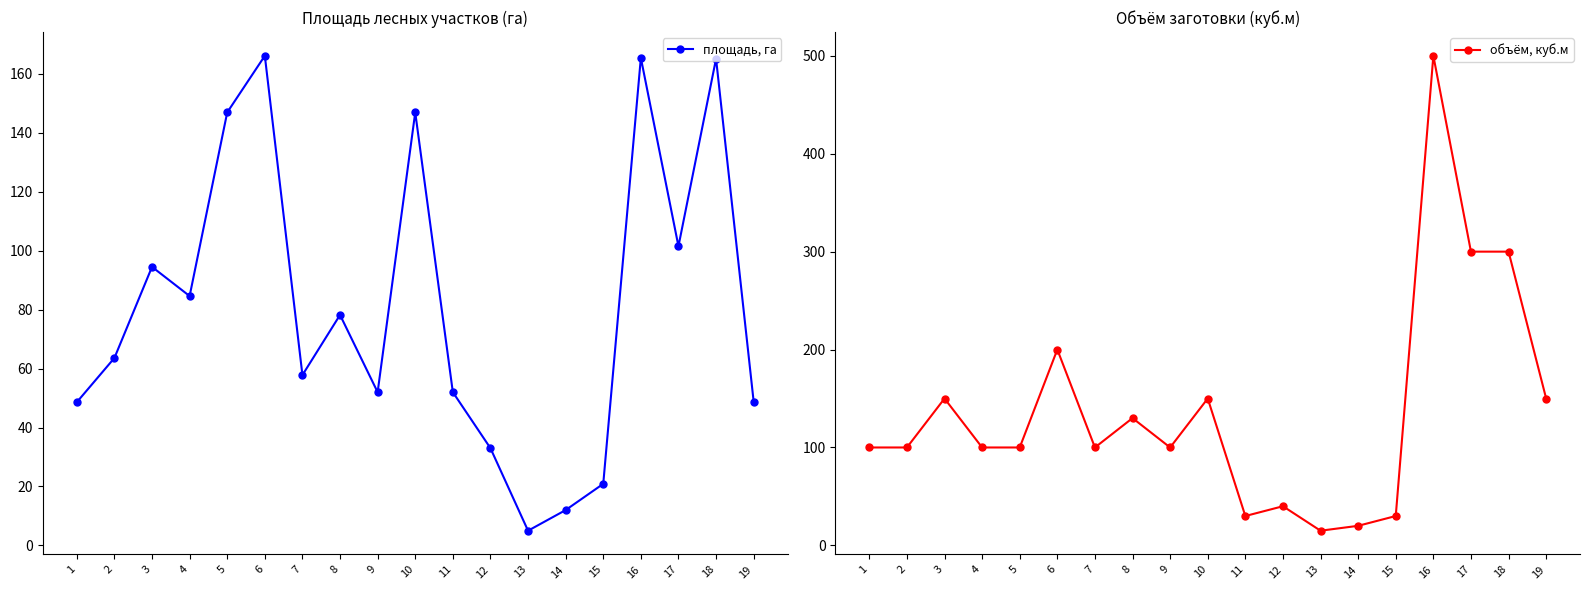

Reading left to right, extract all data points from this chart.

площадь, га: 1=48.6	2=63.6	3=94.5	4=84.6	5=146.9	6=166.1	7=57.8	8=78.2	9=52.0	10=146.9	11=52.0	12=33.0	13=5.0	14=12.0	15=20.9	16=165.4	17=101.5	18=165.1	19=48.8
объём, куб.м: 1=100.0	2=100.0	3=150.0	4=100.0	5=100.0	6=200.0	7=100.0	8=130.0	9=100.0	10=150.0	11=30.0	12=40.0	13=15.0	14=20.0	15=30.0	16=500.0	17=300.0	18=300.0	19=150.0